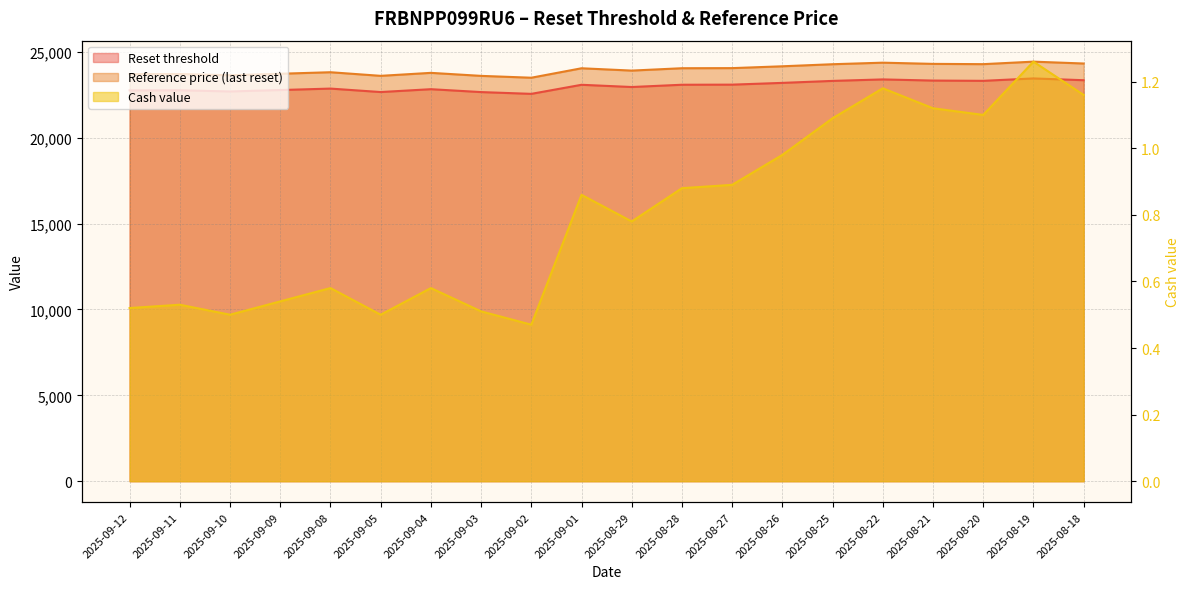

At which category does the chart reach its minimum across all series?

2025-09-02